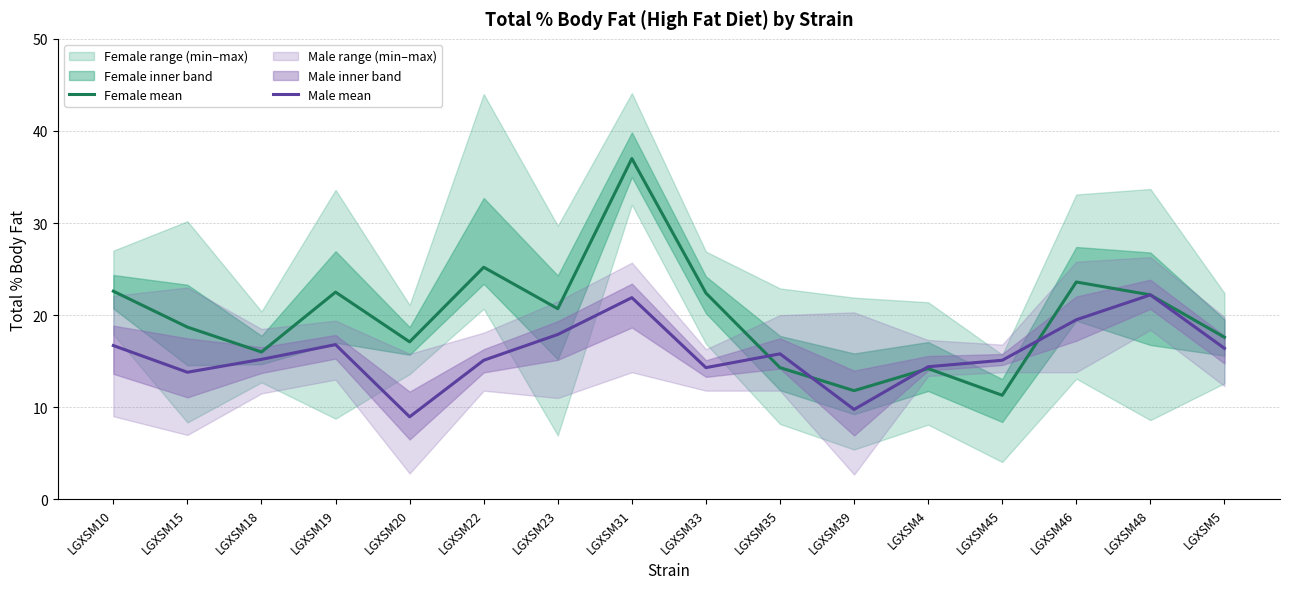

True or false: Male mean has more than 0 points higher than both neighbors.

True